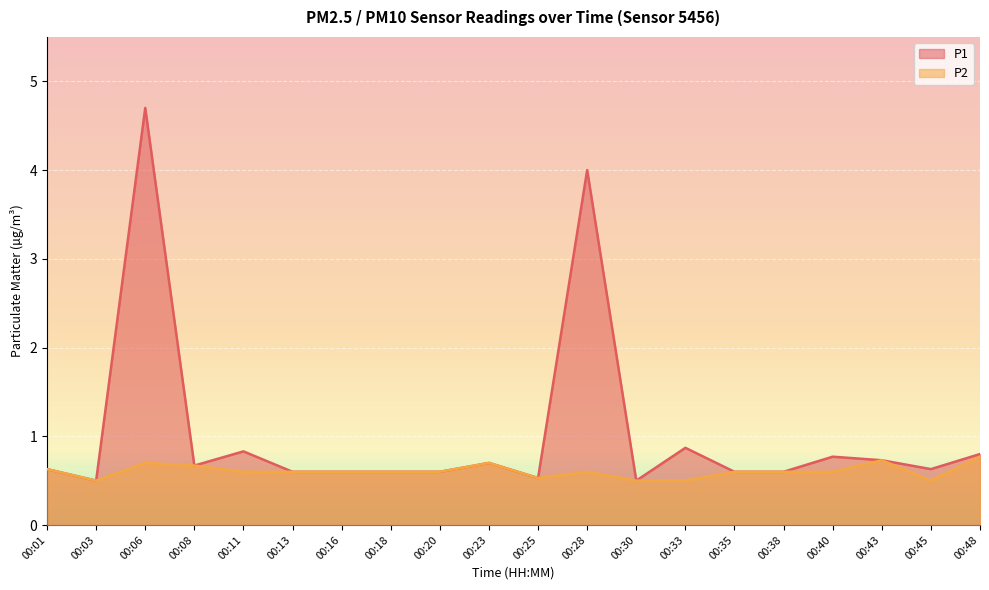

List the series in order of their peak value, lowest first.

P2, P1